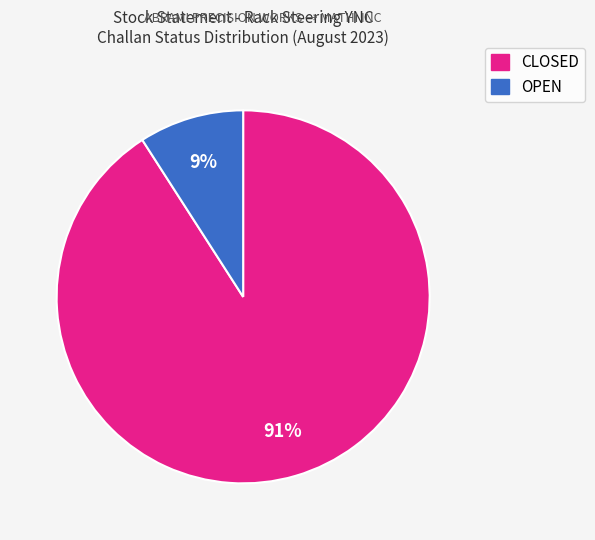

To the nearest percent, what is the difference between the largest and smallest slice percentages?

82%